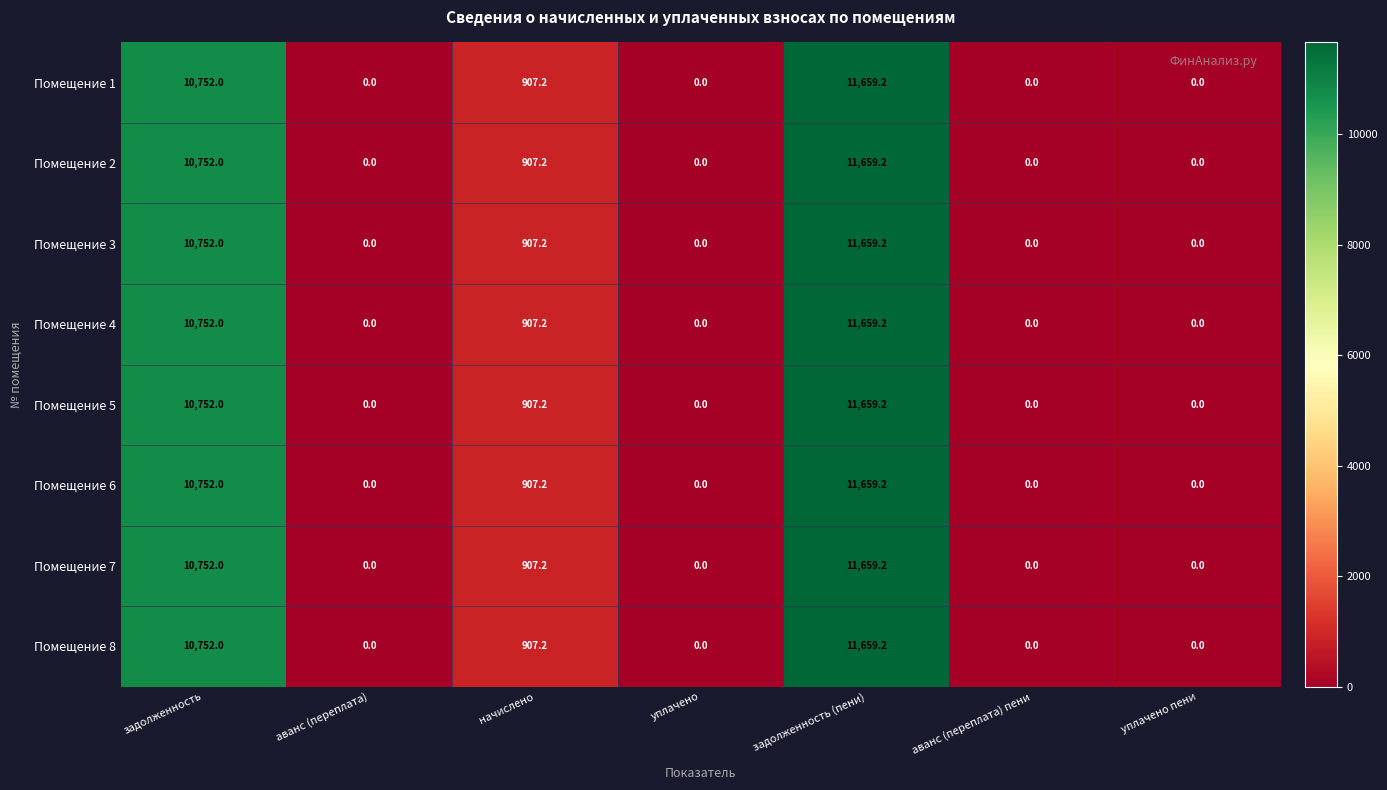

What is the difference between the maximum and minimum values in the Помещение 4 series?

11659.2